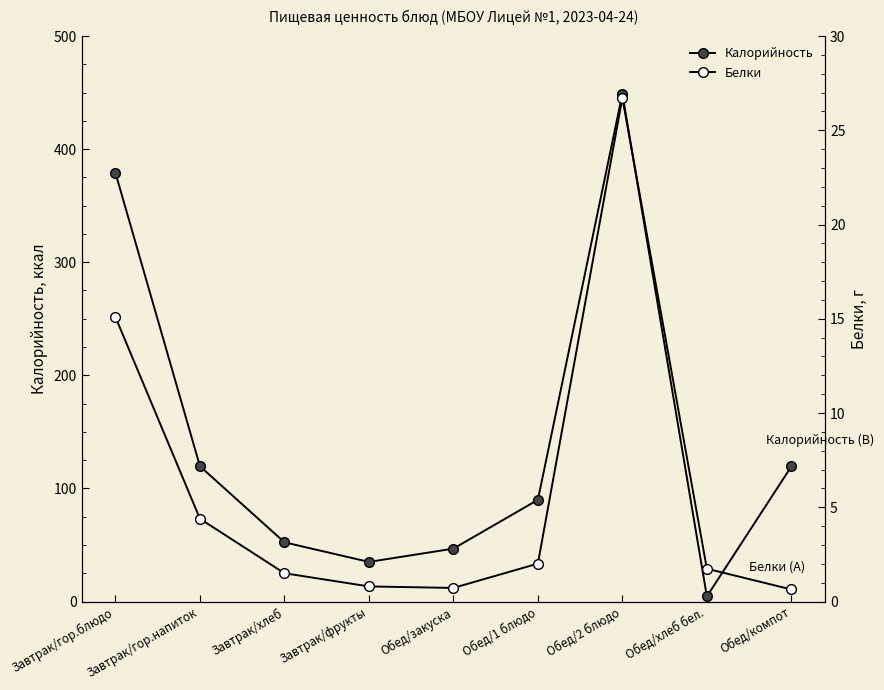

True or false: Белки has a value of 0.7 at Обед/закуска.

True